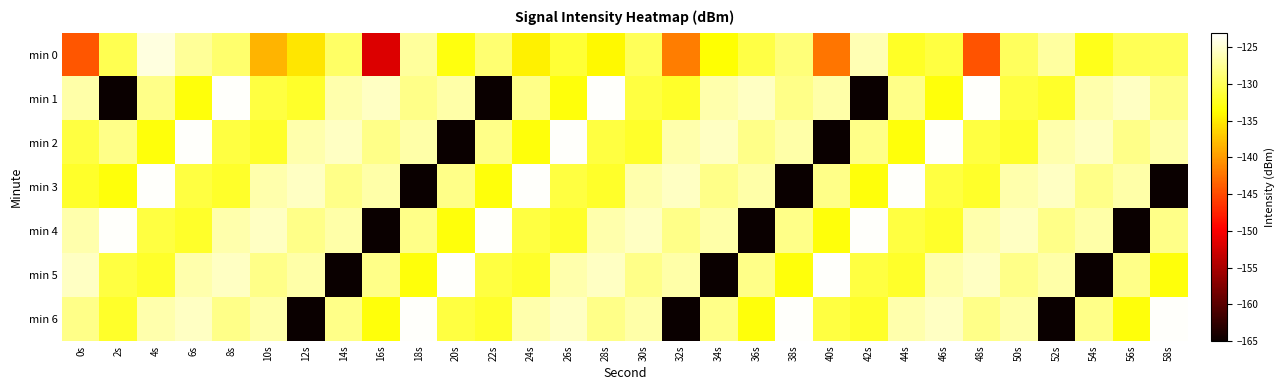

Reading left to right, transcribe all the data shown in this chart.

min 0: 0s=-144.3	2s=-130.3	4s=-124.4	6s=-127.3	8s=-129.2	10s=-138.4	12s=-135.2	14s=-129.6	16s=-151.8	18s=-127.2	20s=-133.2	22s=-129.0	24s=-134.5	26s=-131.5	28s=-134.1	30s=-130.0	32s=-141.7	34s=-133.5	36s=-130.7	38s=-128.7	40s=-142.3	42s=-126.2	44s=-132.0	46s=-131.0	48s=-144.4	50s=-129.8	52s=-127.0	54s=-132.5	56s=-130.1	58s=-129.9
min 1: 0s=-126.7	2s=-165.0	4s=-127.9	6s=-133.3	8s=-123.3	10s=-130.9	12s=-131.9	14s=-126.5	16s=-125.5	18s=-128.0	20s=-126.7	22s=-165.0	24s=-127.9	26s=-133.3	28s=-123.3	30s=-130.9	32s=-131.9	34s=-126.5	36s=-125.5	38s=-128.0	40s=-126.7	42s=-165.0	44s=-127.9	46s=-133.3	48s=-123.3	50s=-130.9	52s=-131.9	54s=-126.5	56s=-125.5	58s=-128.0
min 2: 0s=-130.9	2s=-127.9	4s=-133.3	6s=-123.3	8s=-130.9	10s=-131.9	12s=-126.5	14s=-125.5	16s=-128.0	18s=-126.7	20s=-165.0	22s=-127.9	24s=-133.3	26s=-123.3	28s=-130.9	30s=-131.9	32s=-126.5	34s=-125.5	36s=-128.0	38s=-126.7	40s=-165.0	42s=-127.9	44s=-133.3	46s=-123.3	48s=-130.9	50s=-131.9	52s=-126.5	54s=-125.5	56s=-128.0	58s=-126.7
min 3: 0s=-131.9	2s=-133.3	4s=-123.3	6s=-130.9	8s=-131.9	10s=-126.5	12s=-125.5	14s=-128.0	16s=-126.7	18s=-165.0	20s=-127.9	22s=-133.3	24s=-123.3	26s=-130.9	28s=-131.9	30s=-126.5	32s=-125.5	34s=-128.0	36s=-126.7	38s=-165.0	40s=-127.9	42s=-133.3	44s=-123.3	46s=-130.9	48s=-131.9	50s=-126.5	52s=-125.5	54s=-128.0	56s=-126.7	58s=-165.0
min 4: 0s=-126.5	2s=-123.3	4s=-130.9	6s=-131.9	8s=-126.5	10s=-125.5	12s=-128.0	14s=-126.7	16s=-165.0	18s=-127.9	20s=-133.3	22s=-123.3	24s=-130.9	26s=-131.9	28s=-126.5	30s=-125.5	32s=-128.0	34s=-126.7	36s=-165.0	38s=-127.9	40s=-133.3	42s=-123.3	44s=-130.9	46s=-131.9	48s=-126.5	50s=-125.5	52s=-128.0	54s=-126.7	56s=-165.0	58s=-127.9
min 5: 0s=-125.5	2s=-130.9	4s=-131.9	6s=-126.5	8s=-125.5	10s=-128.0	12s=-126.7	14s=-165.0	16s=-127.9	18s=-133.3	20s=-123.3	22s=-130.9	24s=-131.9	26s=-126.5	28s=-125.5	30s=-128.0	32s=-126.7	34s=-165.0	36s=-127.9	38s=-133.3	40s=-123.3	42s=-130.9	44s=-131.9	46s=-126.5	48s=-125.5	50s=-128.0	52s=-126.7	54s=-165.0	56s=-127.9	58s=-133.3
min 6: 0s=-128.0	2s=-131.9	4s=-126.5	6s=-125.5	8s=-128.0	10s=-126.7	12s=-165.0	14s=-127.9	16s=-133.3	18s=-123.3	20s=-130.9	22s=-131.9	24s=-126.5	26s=-125.5	28s=-128.0	30s=-126.7	32s=-165.0	34s=-127.9	36s=-133.3	38s=-123.3	40s=-130.9	42s=-131.9	44s=-126.5	46s=-125.5	48s=-128.0	50s=-126.7	52s=-165.0	54s=-127.9	56s=-133.3	58s=-123.3